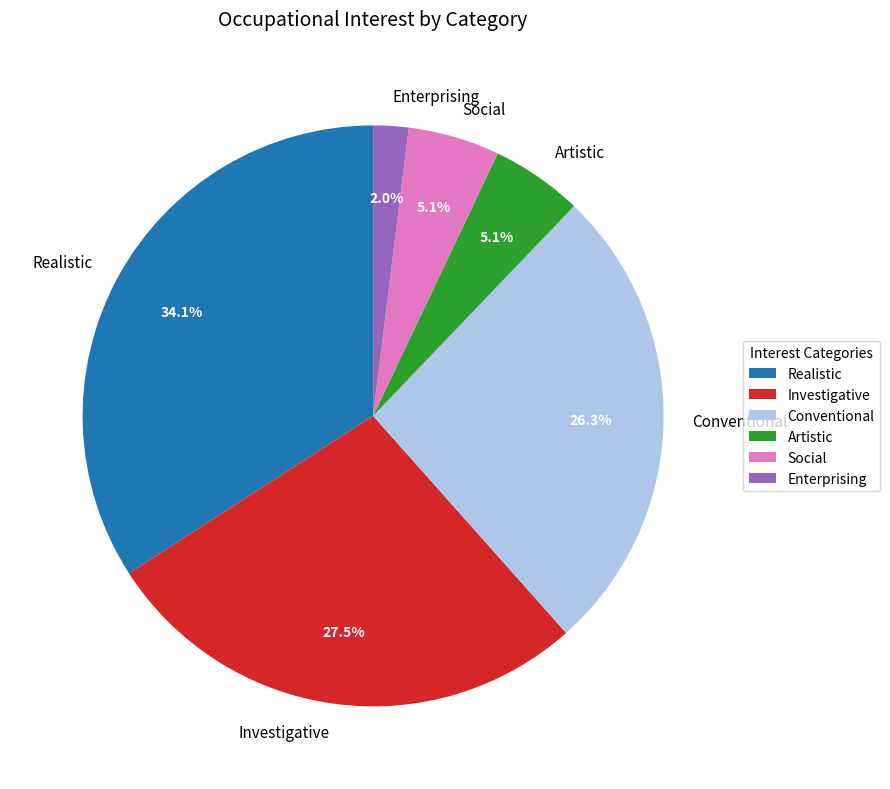

Is Realistic the majority of the pie?

No